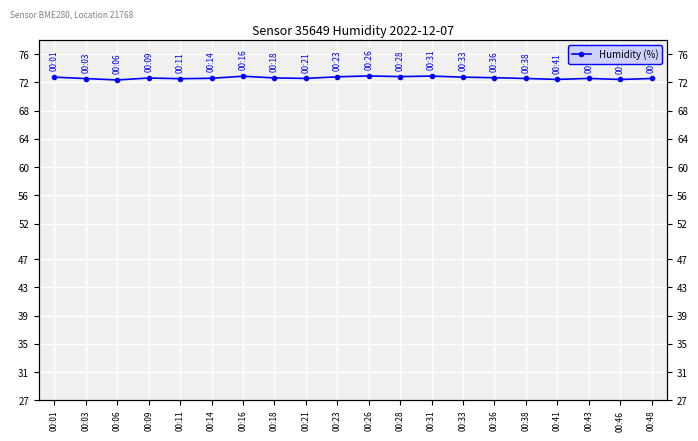

Where is the data nearest to the value 72?

00:06